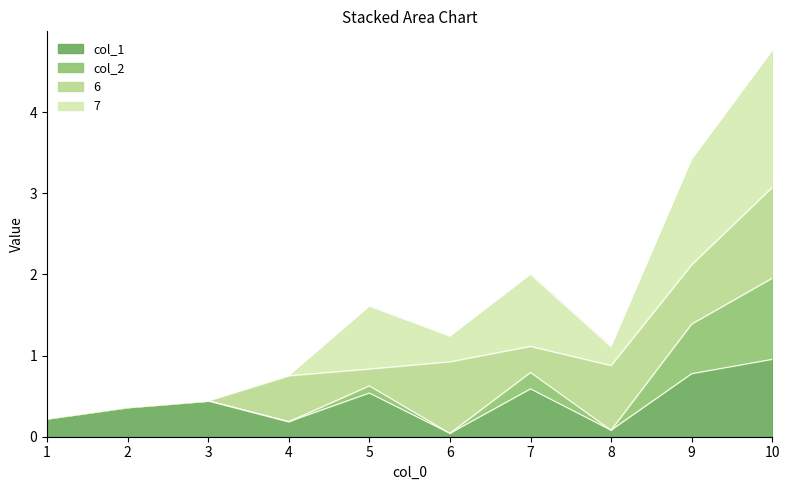

True or false: col_2 and 6 cross at least once.

False